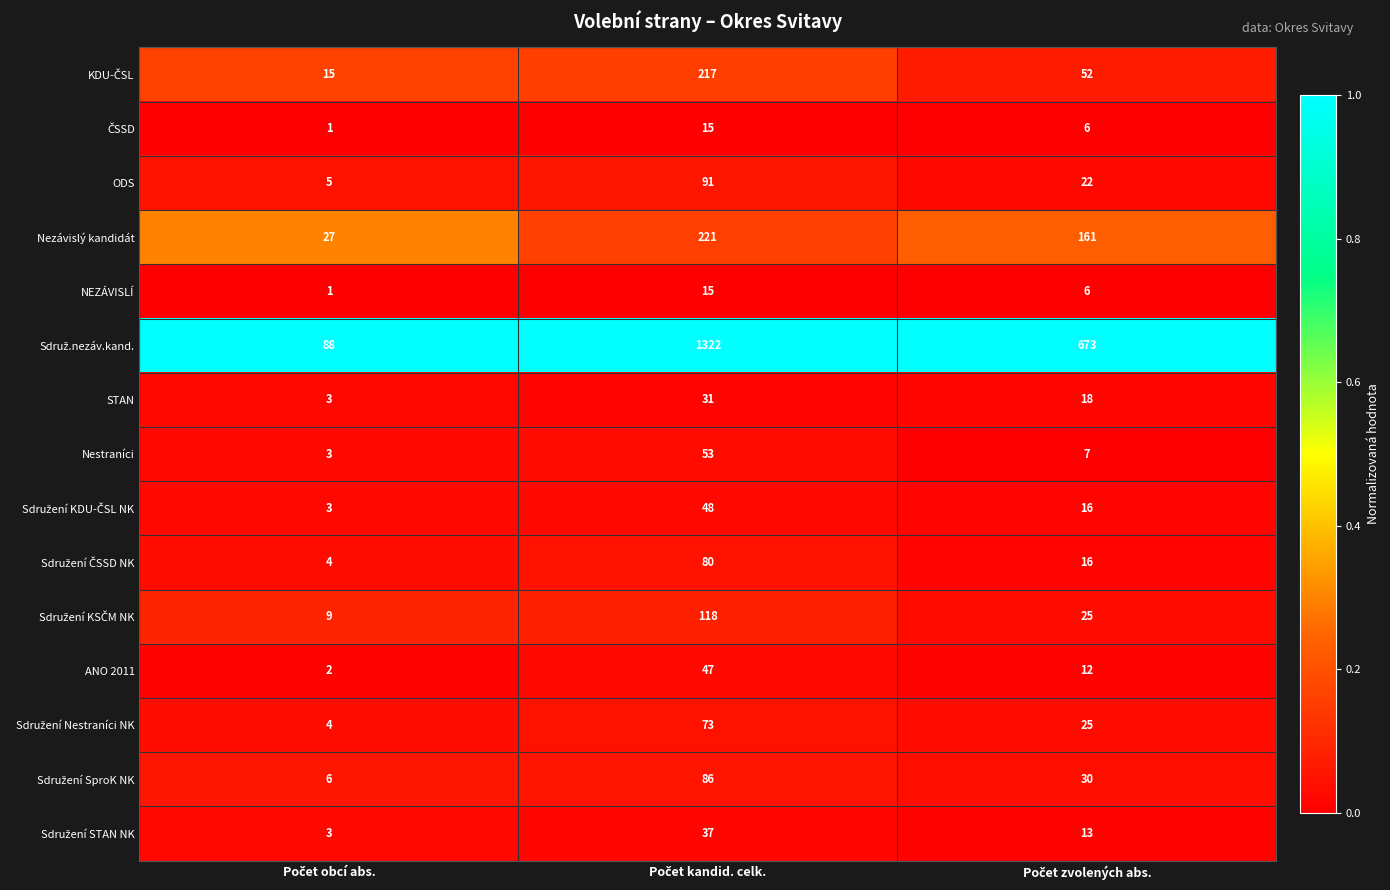

What is the difference between the maximum and second lowest values in the ODS series?

69